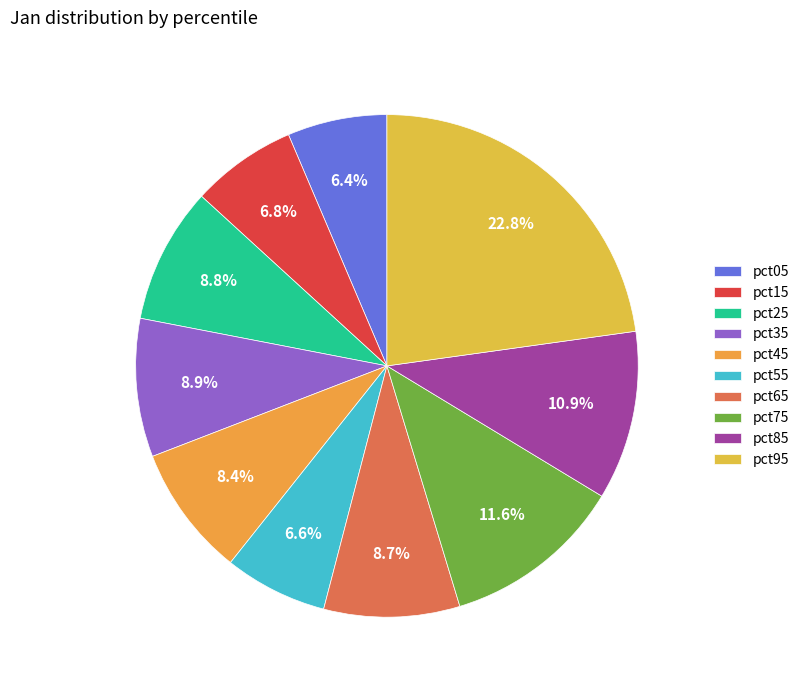

Is the sum of pct45 and pct25 greater than half?

No